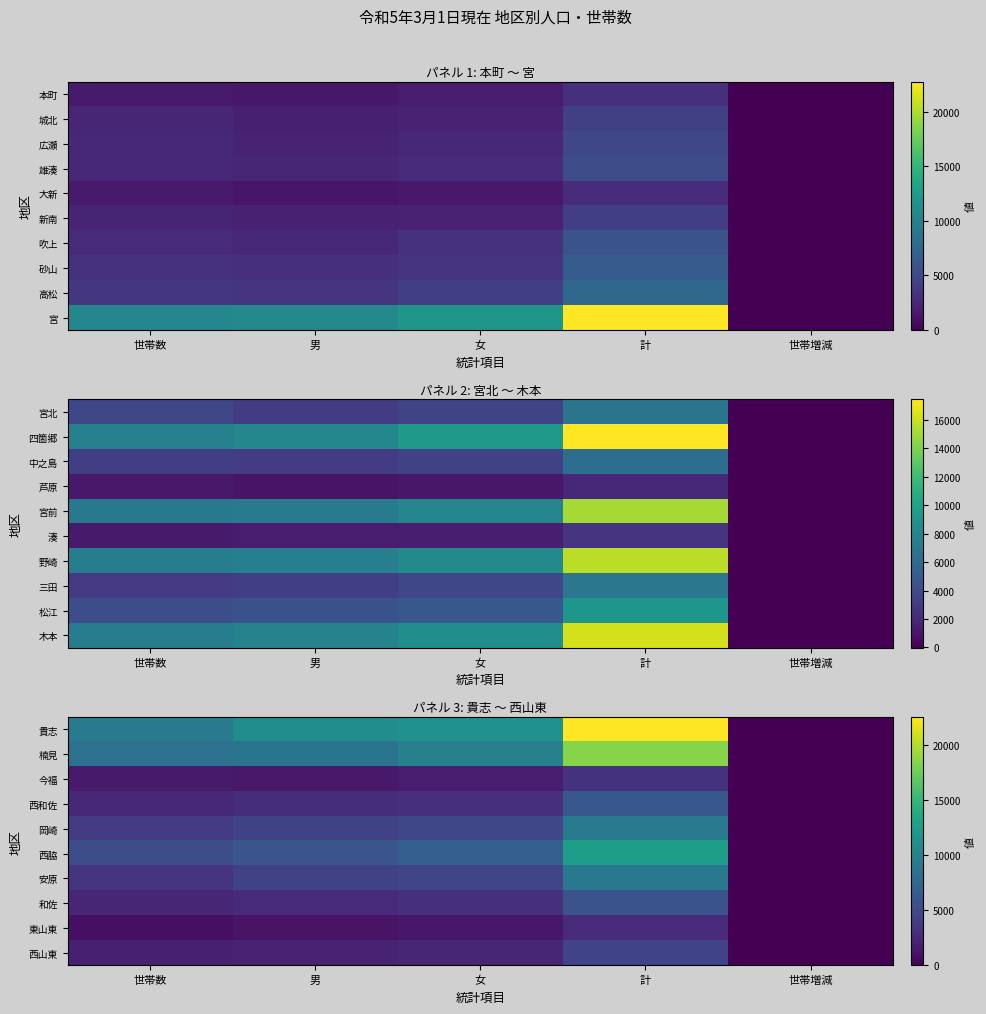

True or false: 今福 has a value of 1065 at 男.

False